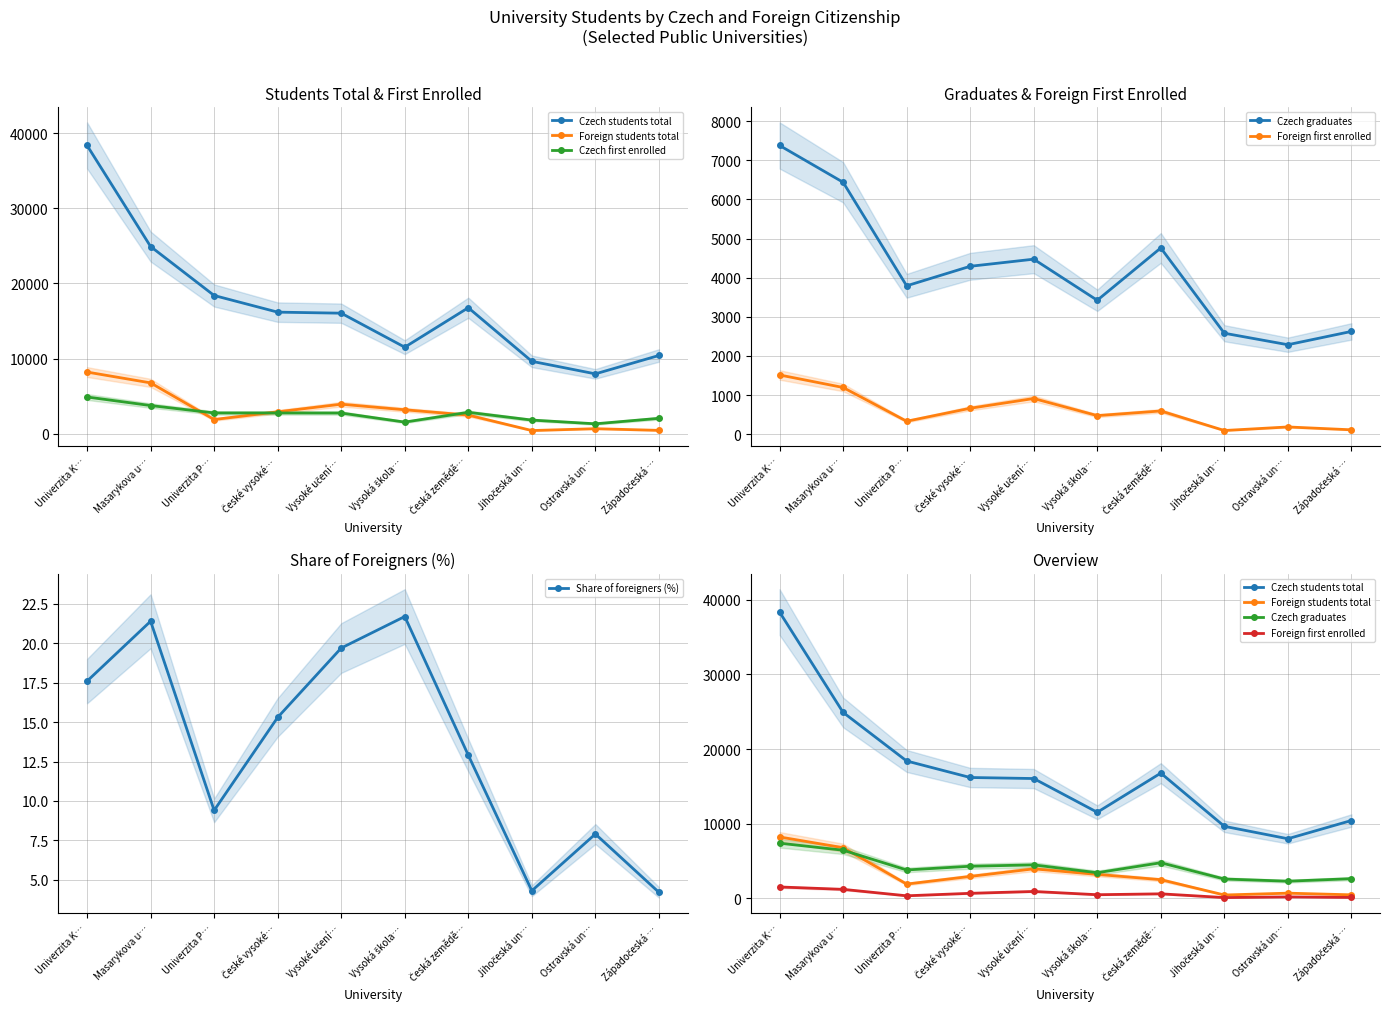

Is this an area chart (filled region under the line)?

No